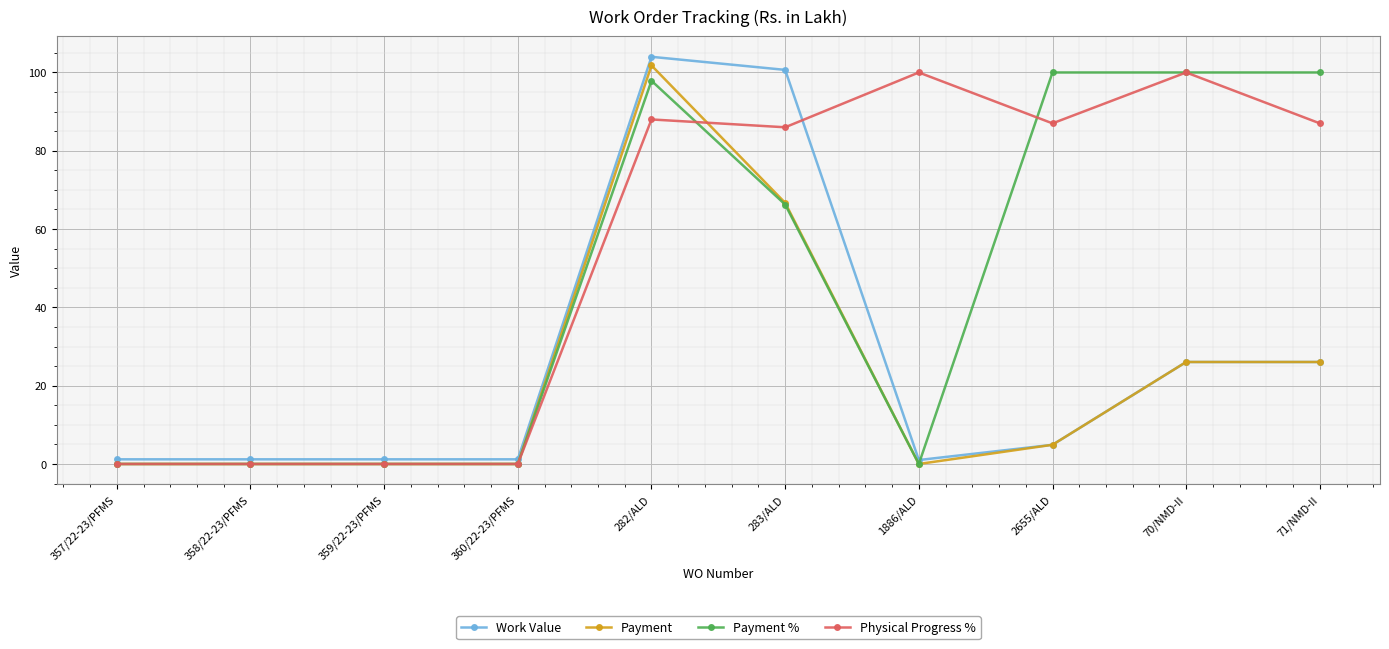

How many intersections are there between Work Value and Physical Progress %?

1